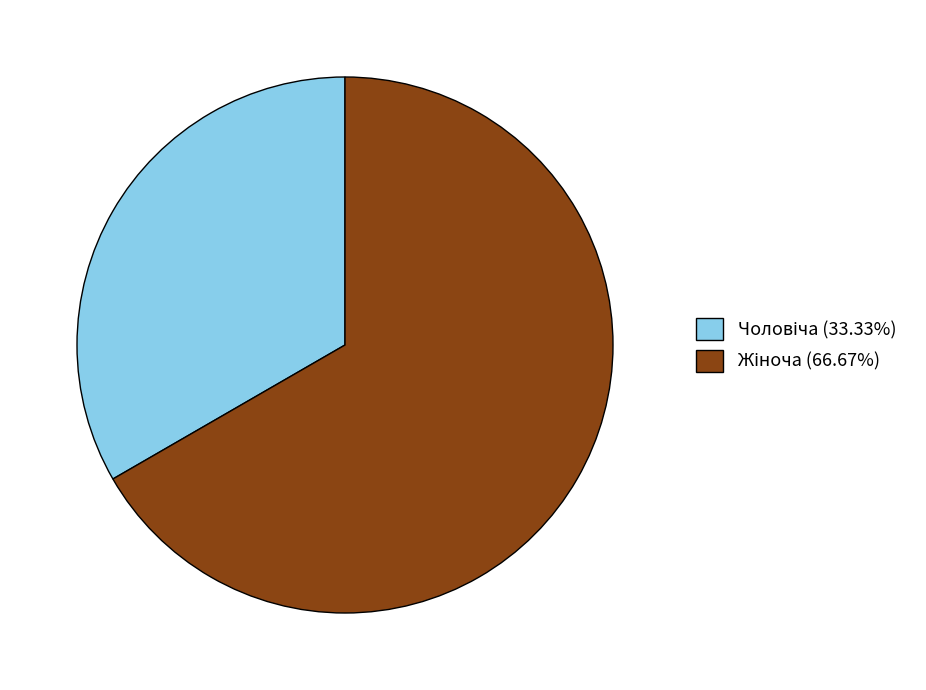

Is there a majority slice in this chart?

Yes